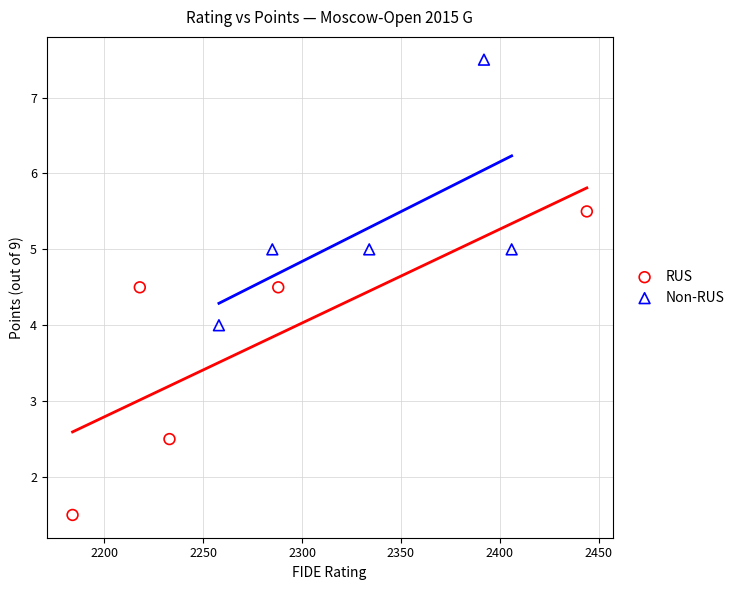

What are all the series names shown in the legend?

RUS, Non-RUS